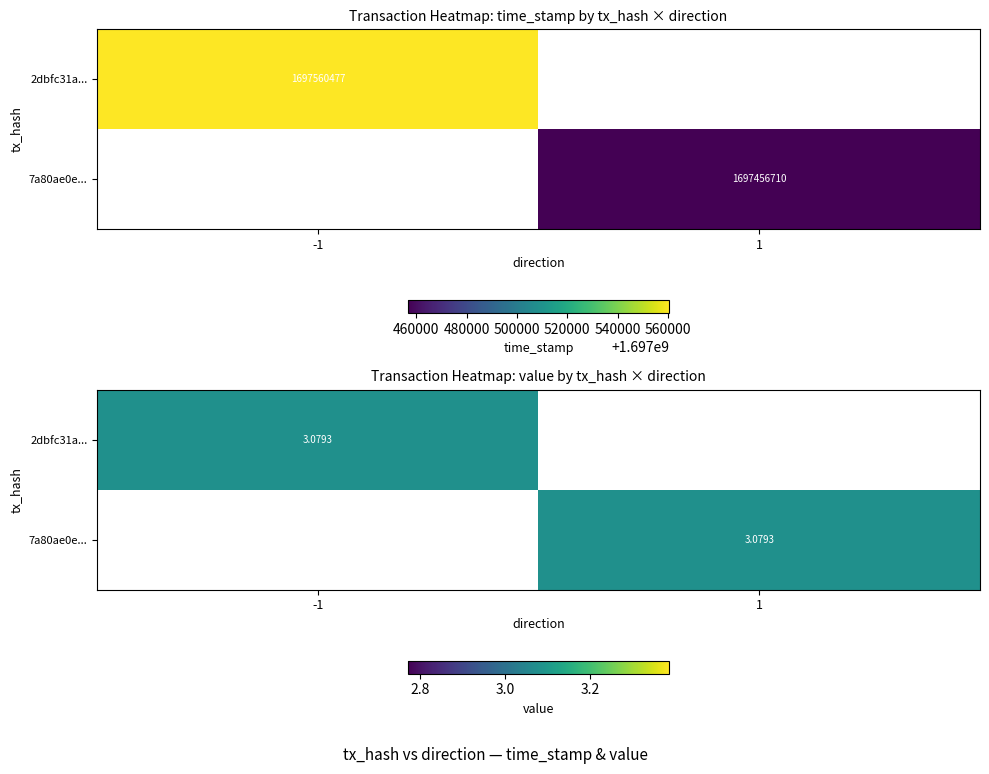

Rank the categories by 7a80ae0e... value from lowest to highest.

-1, 1